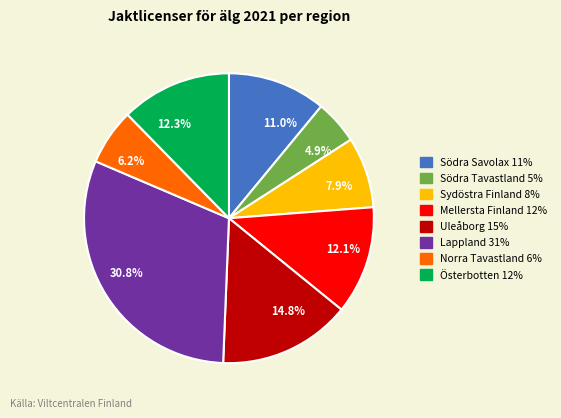

To the nearest percent, what is the difference between the largest and smallest slice percentages?

26%